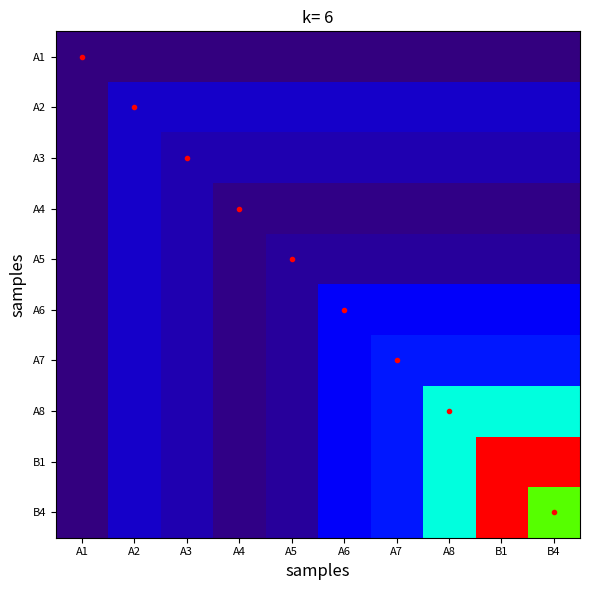

Reading left to right, transcribe all the data shown in this chart.

A1: A1=0.0	A2=0.0	A3=0.0	A4=0.0	A5=0.0	A6=0.0	A7=0.0	A8=0.0	B1=0.0	B4=0.0
A2: A1=0.0	A2=0.0	A3=0.0	A4=0.0	A5=0.0	A6=0.0	A7=0.0	A8=0.0	B1=0.0	B4=0.0
A3: A1=0.0	A2=0.0	A3=0.0	A4=0.0	A5=0.0	A6=0.0	A7=0.0	A8=0.0	B1=0.0	B4=0.0
A4: A1=0.0	A2=0.0	A3=0.0	A4=0.0	A5=0.0	A6=0.0	A7=0.0	A8=0.0	B1=0.0	B4=0.0
A5: A1=0.0	A2=0.0	A3=0.0	A4=0.0	A5=0.0	A6=0.0	A7=0.0	A8=0.0	B1=0.0	B4=0.0
A6: A1=0.0	A2=0.0	A3=0.0	A4=0.0	A5=0.0	A6=0.0	A7=0.0	A8=0.0	B1=0.0	B4=0.0
A7: A1=0.0	A2=0.0	A3=0.0	A4=0.0	A5=0.0	A6=0.0	A7=0.0	A8=0.0	B1=0.0	B4=0.0
A8: A1=0.0	A2=0.0	A3=0.0	A4=0.0	A5=0.0	A6=0.0	A7=0.0	A8=0.1	B1=0.1	B4=0.1
B1: A1=0.0	A2=0.0	A3=0.0	A4=0.0	A5=0.0	A6=0.0	A7=0.0	A8=0.1	B1=0.2	B4=0.2
B4: A1=0.0	A2=0.0	A3=0.0	A4=0.0	A5=0.0	A6=0.0	A7=0.0	A8=0.1	B1=0.2	B4=0.1